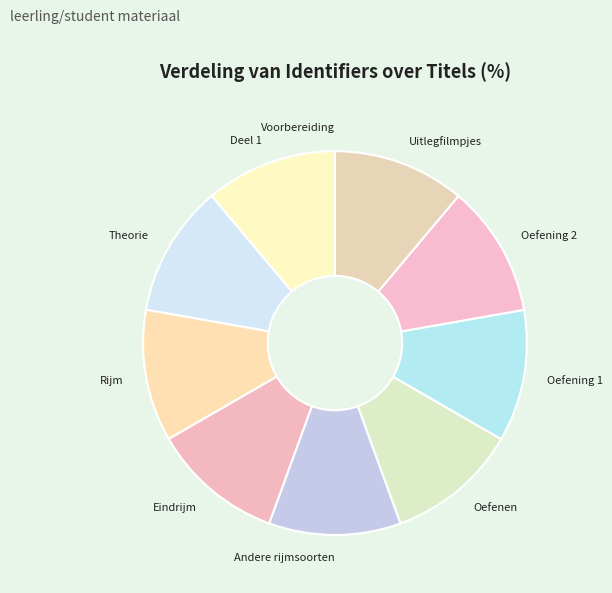

Is there any slice that represents more than half of the pie?

No